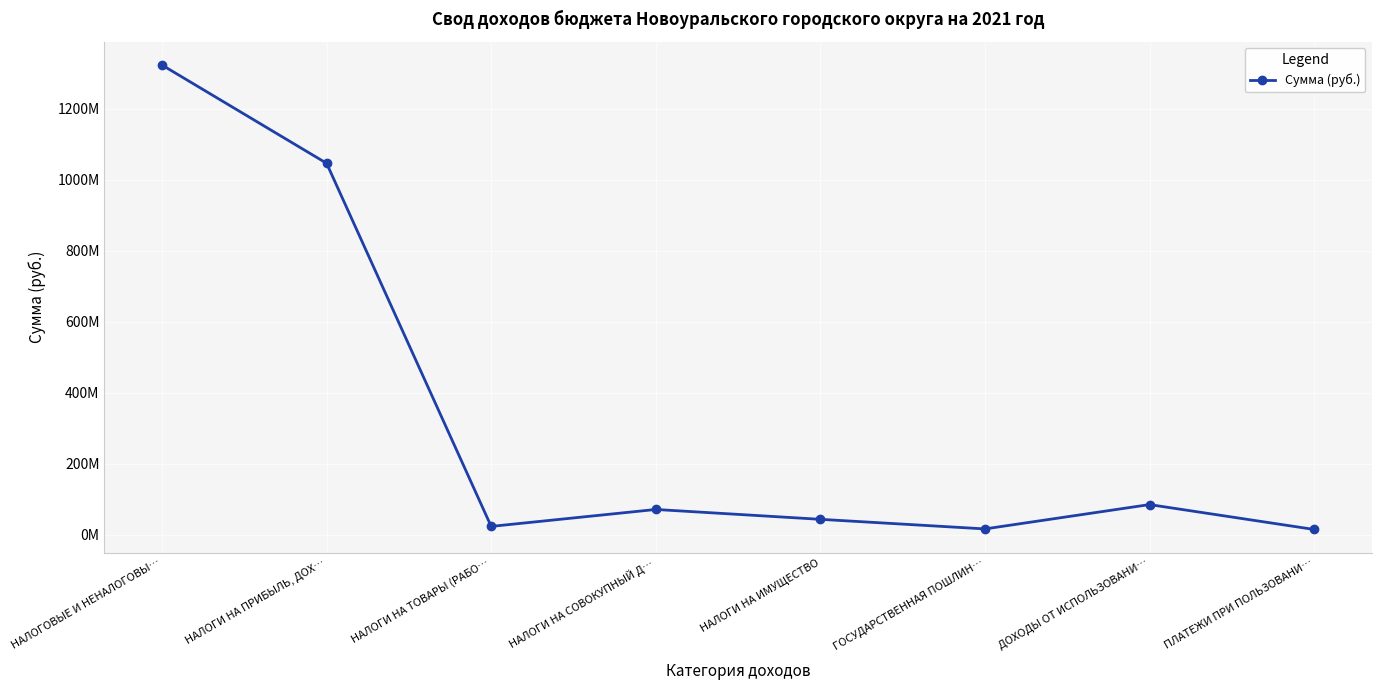

What is the label of the 1st point from the left?

НАЛОГОВЫЕ И НЕНАЛОГОВЫ…